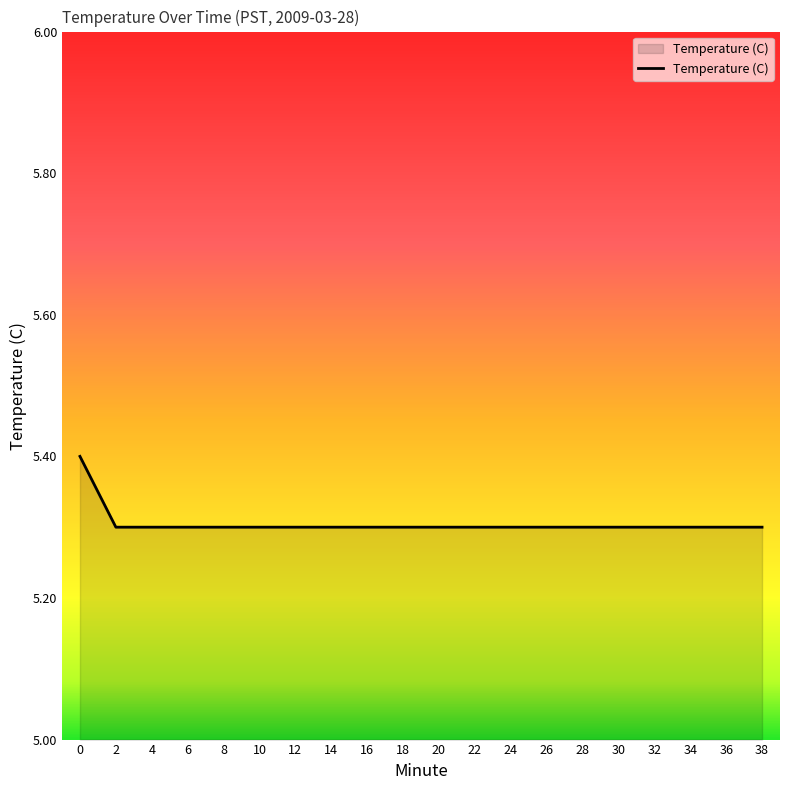

Is it true that the value at 4 is 8.3?

False